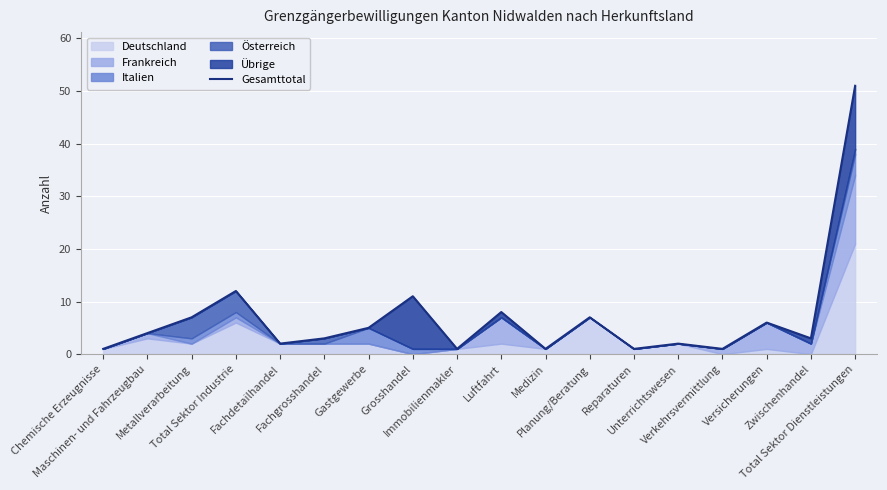

Where is the first local maximum?

Total Sektor Industrie